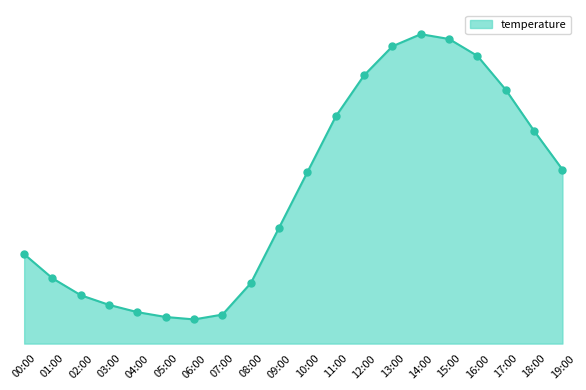

Does the chart have visible grid lines?

No